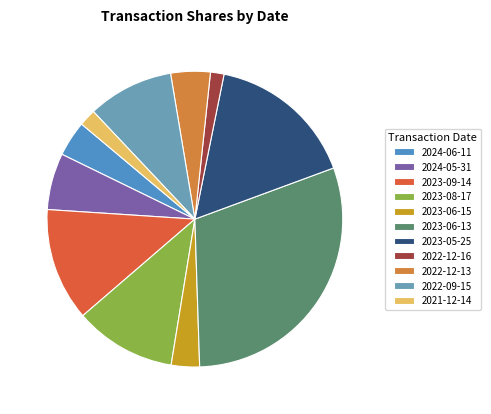

To the nearest percent, what percentage of the pie is 2023-06-13?

30%